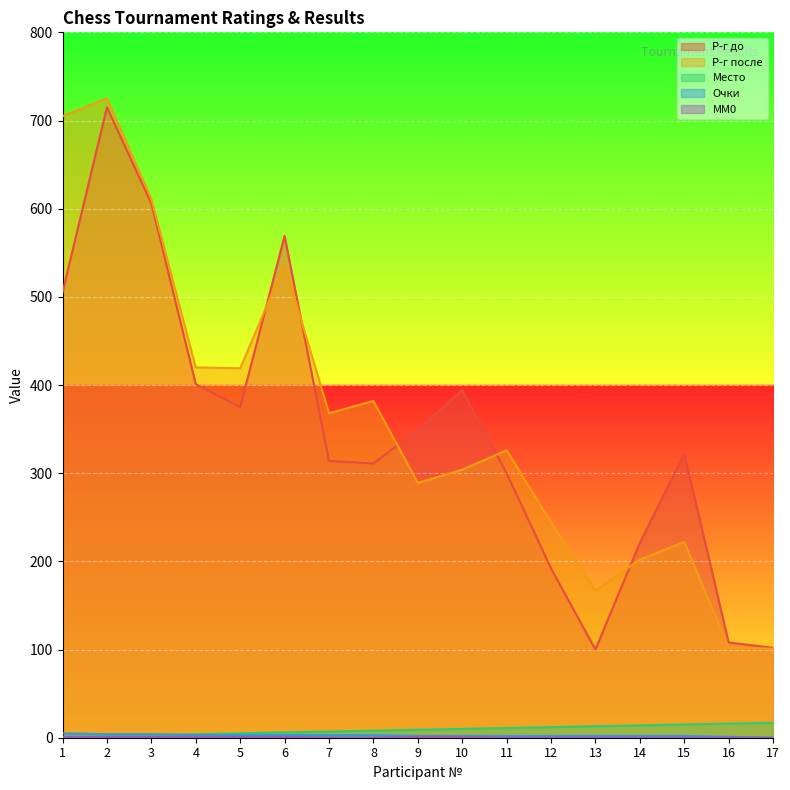

Reading right to left, extract all data points from this chart.

Р-г до: 17=102	16=108	15=322	14=221	13=100	12=192	11=300	10=394	9=349	8=311	7=314	6=569	5=375	4=401	3=606	2=715	1=505
Р-г после: 17=101	16=102	15=222	14=202	13=167	12=244	11=326	10=304	9=289	8=382	7=368	6=537	5=419	4=420	3=611	2=725	1=705
Место: 17=17	16=16	15=15	14=14	13=13	12=12	11=11	10=10	9=9	8=8	7=7	6=6	5=5	4=4	3=3	2=2	1=1
Очки: 17=0	16=1	15=2	14=2	13=2	12=2	11=2	10=2	9=2	8=3	7=3	6=3	5=3	4=3	3=4	2=4	1=5
MM0: 17=0	16=0	15=0	14=0	13=0	12=0	11=0	10=1	9=1	8=0	7=0	6=1	5=1	4=1	3=1	2=1	1=1